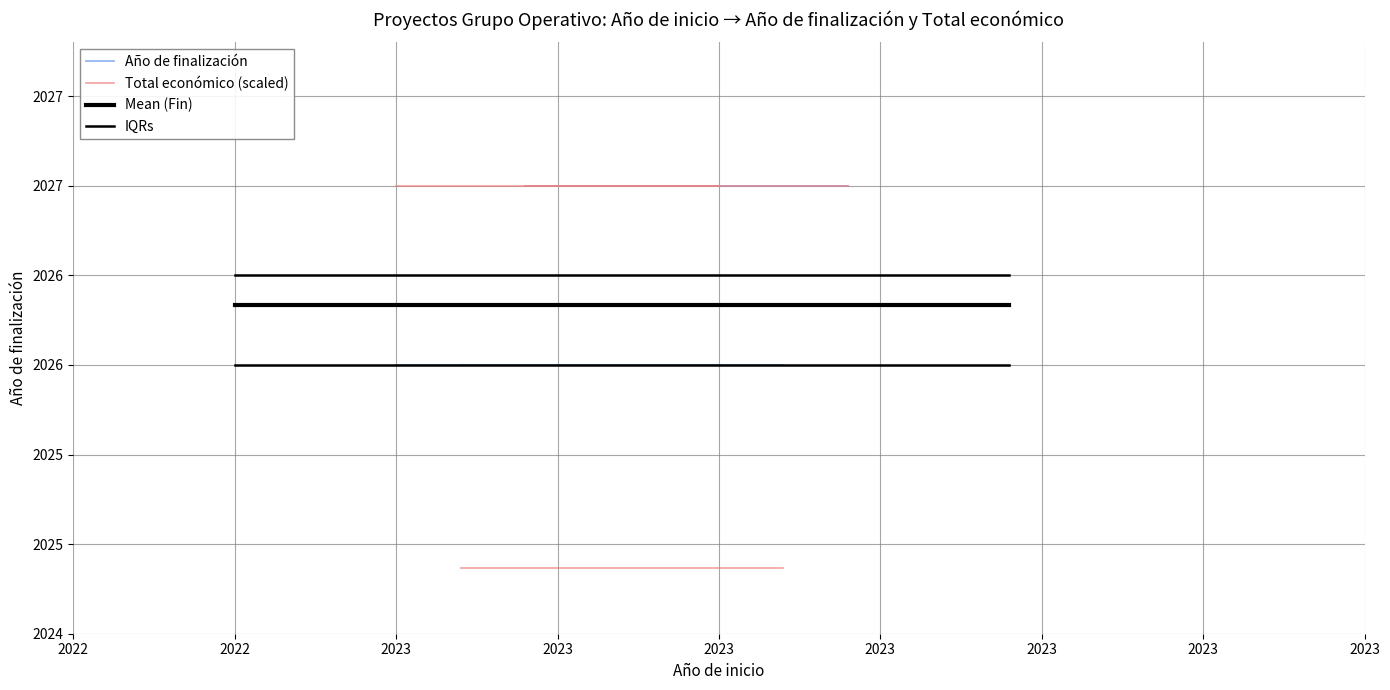

Where is Mean (Fin) nearest to the value 2026?

2022